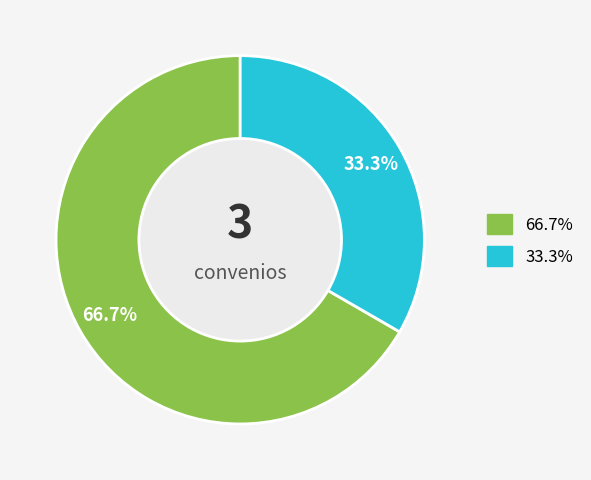

Is there a majority slice in this chart?

Yes